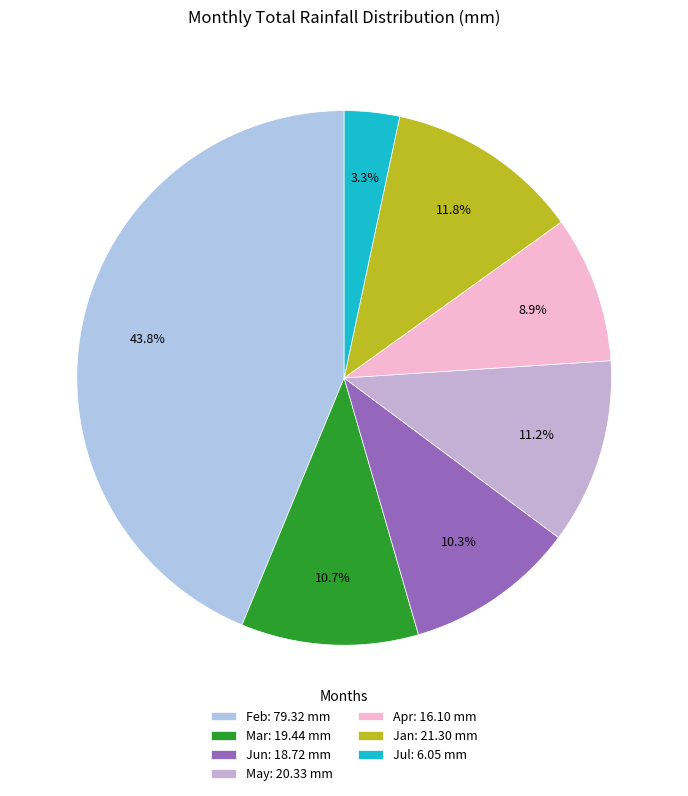

True or false: Apr accounts for 13% of the total.

False